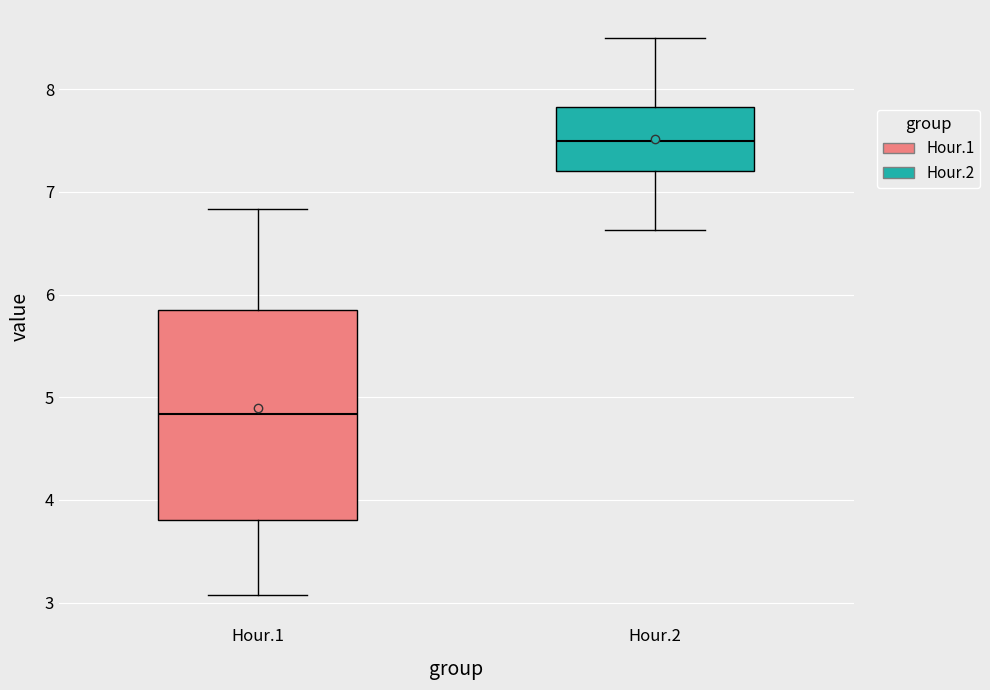

Comparing the boxes themselves (not the whiskers), which one is the tallest?

Hour.1